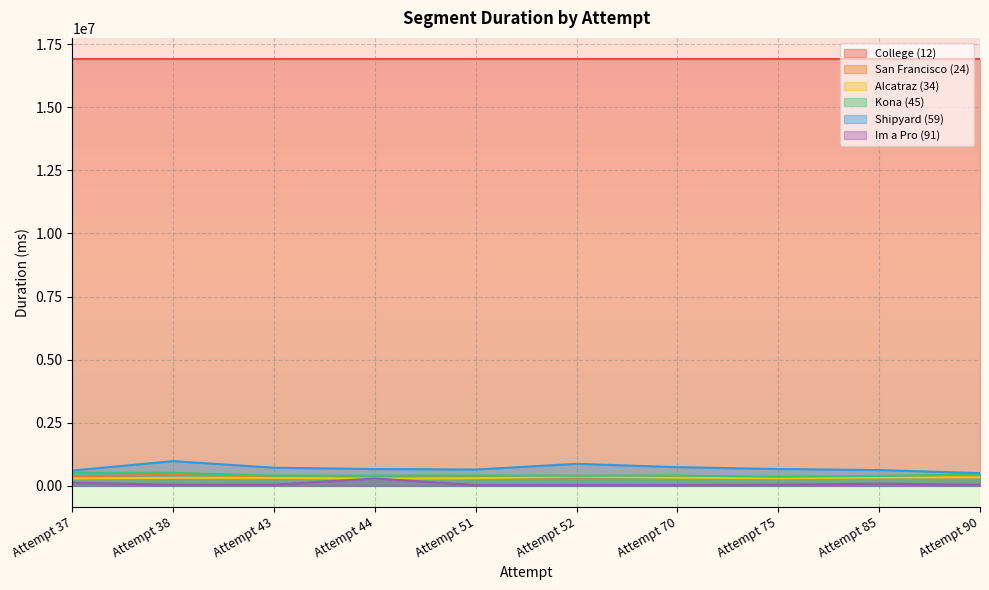

The value of Kona (45) at Attempt 85 is 390848. True or false?

True